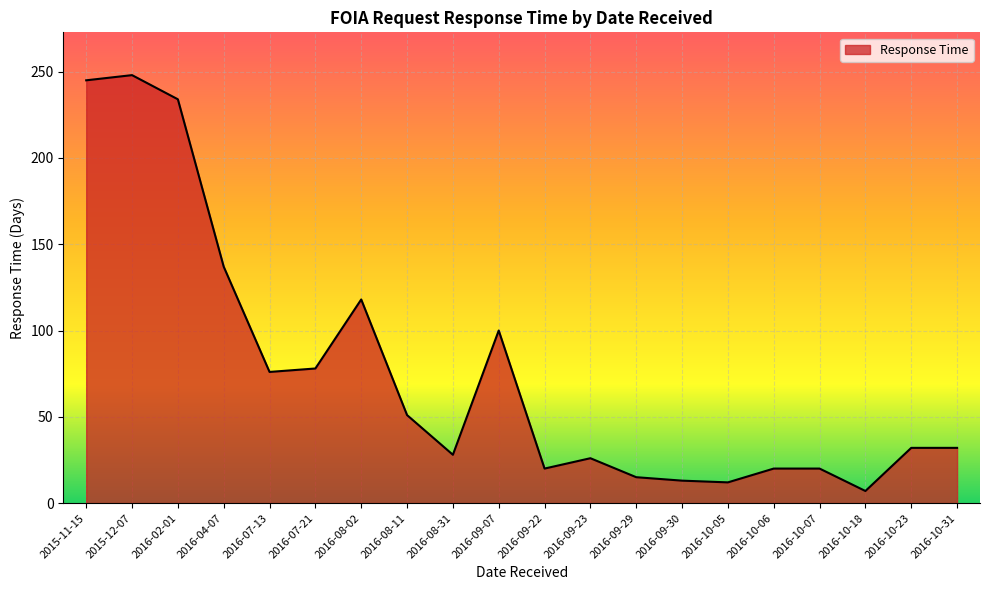

How many lines are shown in the chart?

1